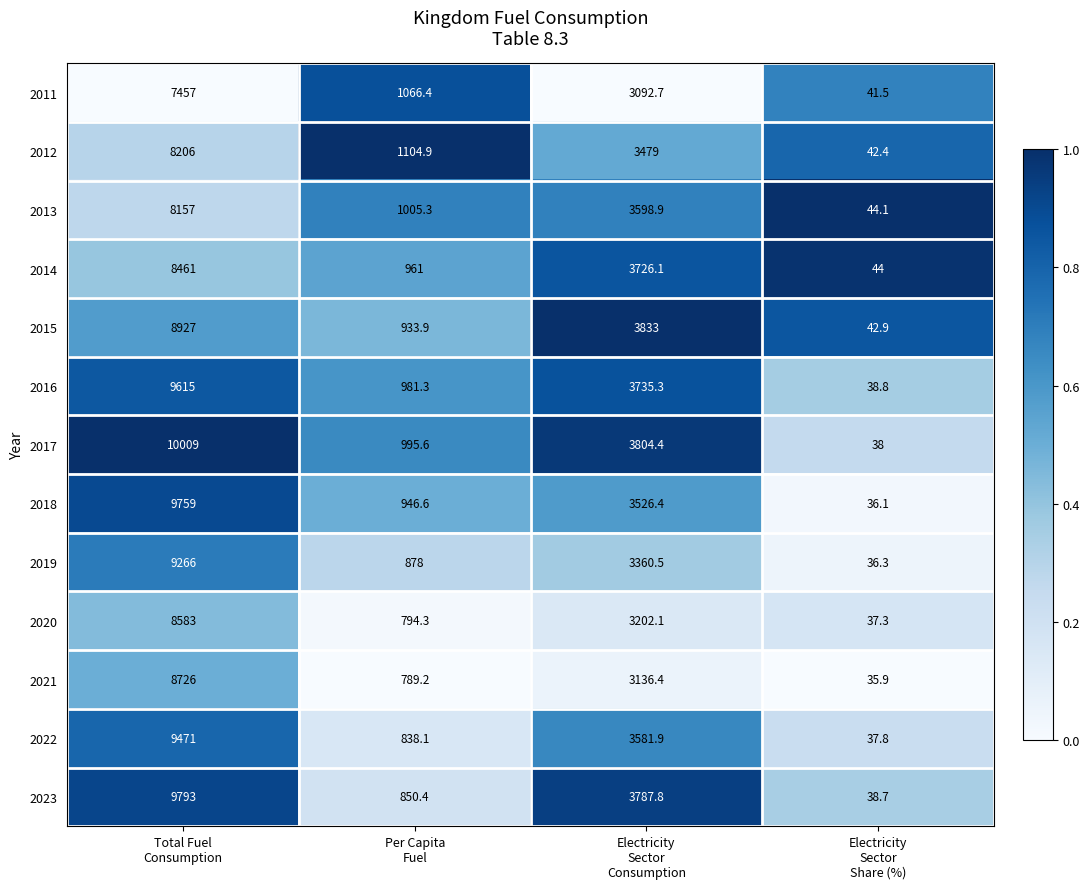

What is the average value of the 2013 series?

3201.3